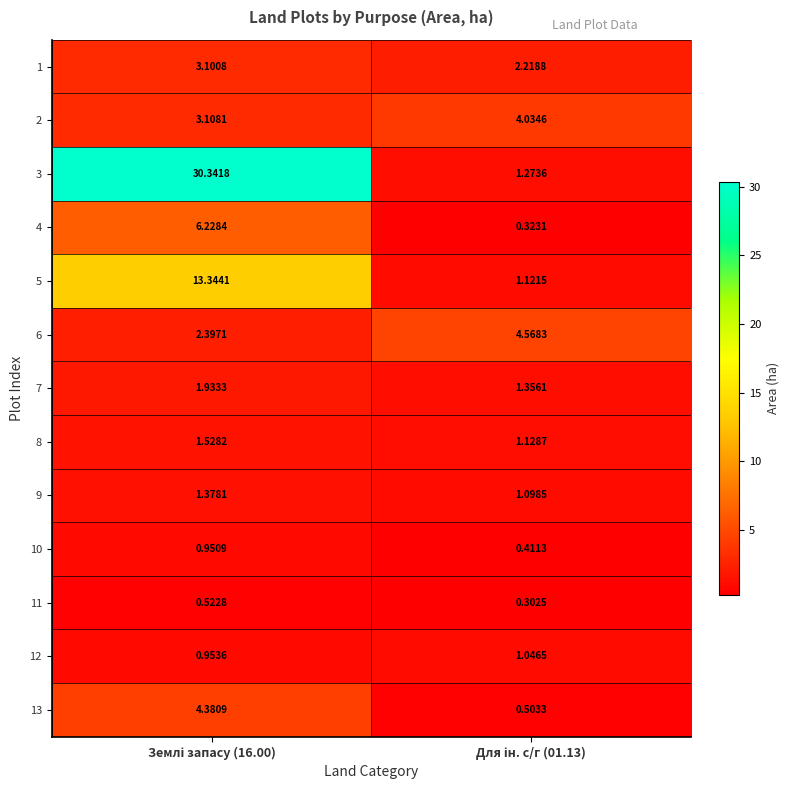

What is the spread (max minus min) of values at Для ін. с/г (01.13)?

4.3